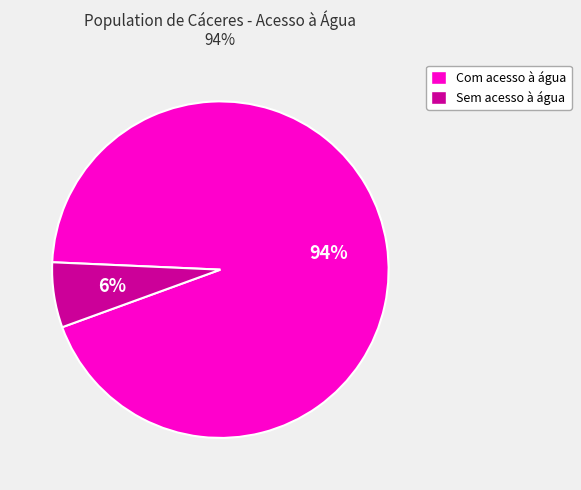

What is the largest slice in the pie chart?

Com acesso à água